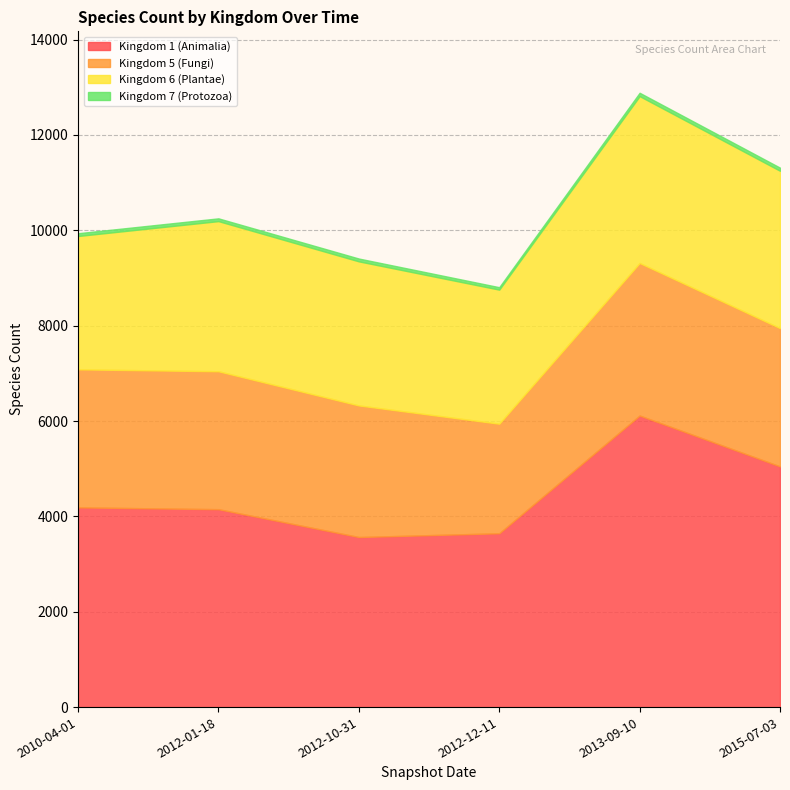

What is the difference between the maximum and minimum values in the Kingdom 5 (Fungi) series?

902